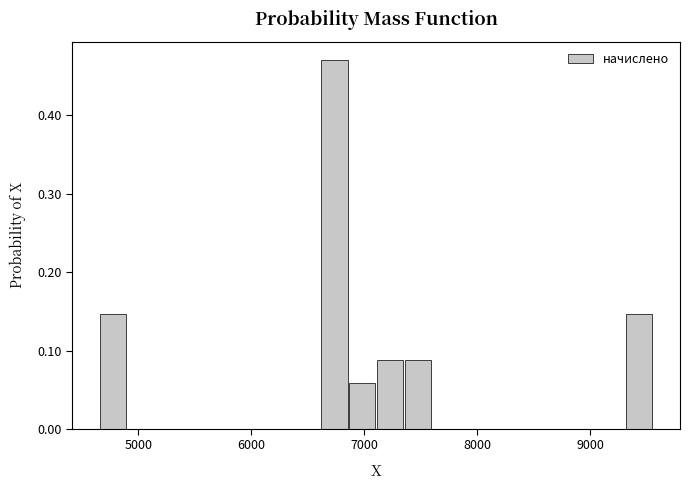

Around what value on the x-axis is the tallest bar? Give the approximate position of its centre, as read against the axis.

6700